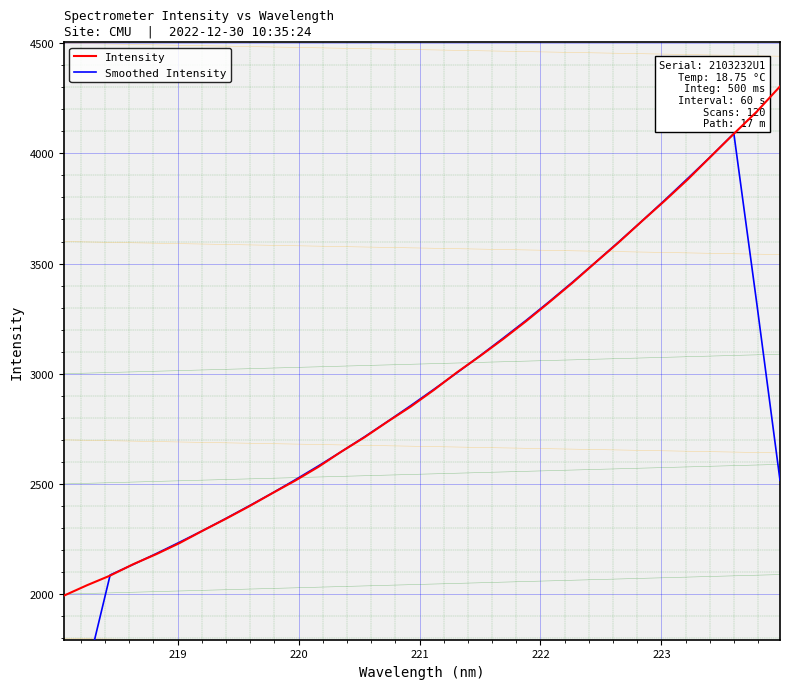

What is the maximum value for Intensity?

4303.8